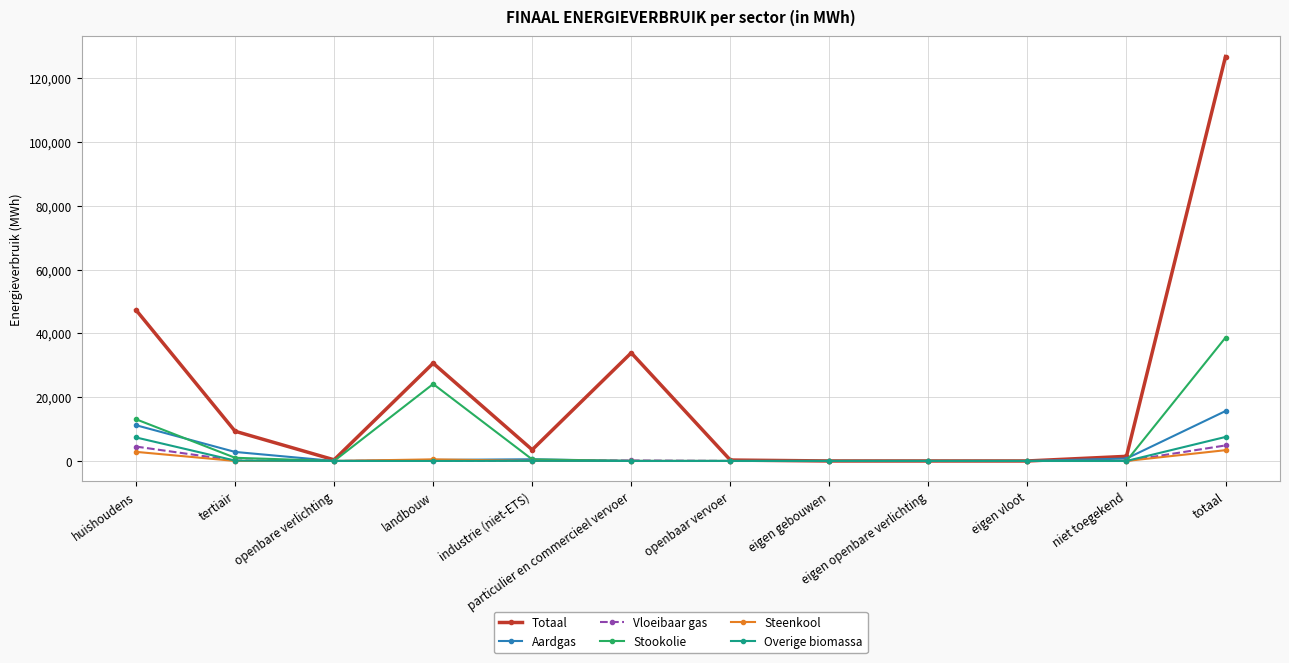

What is the sum of all Vloeibaar gas values?

9742.6